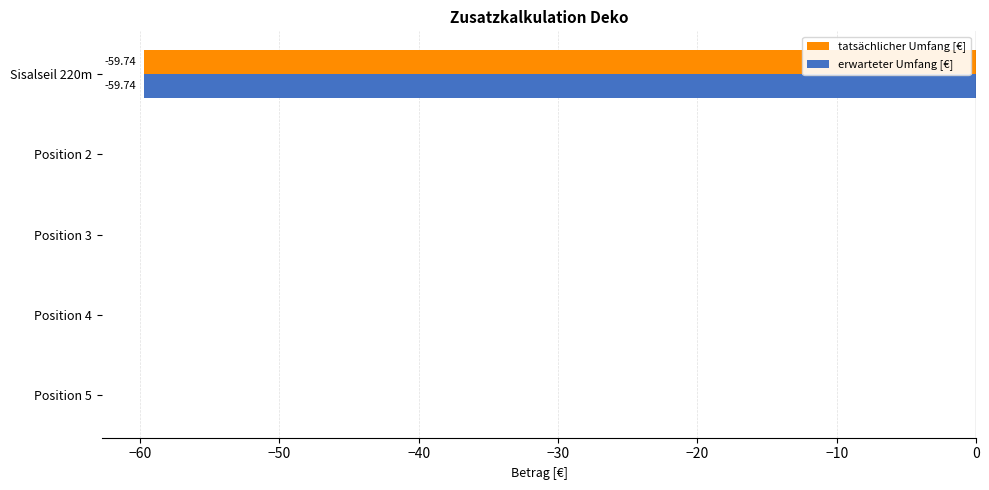

What is the total value across all series at Sisalseil 220m?

-119.5